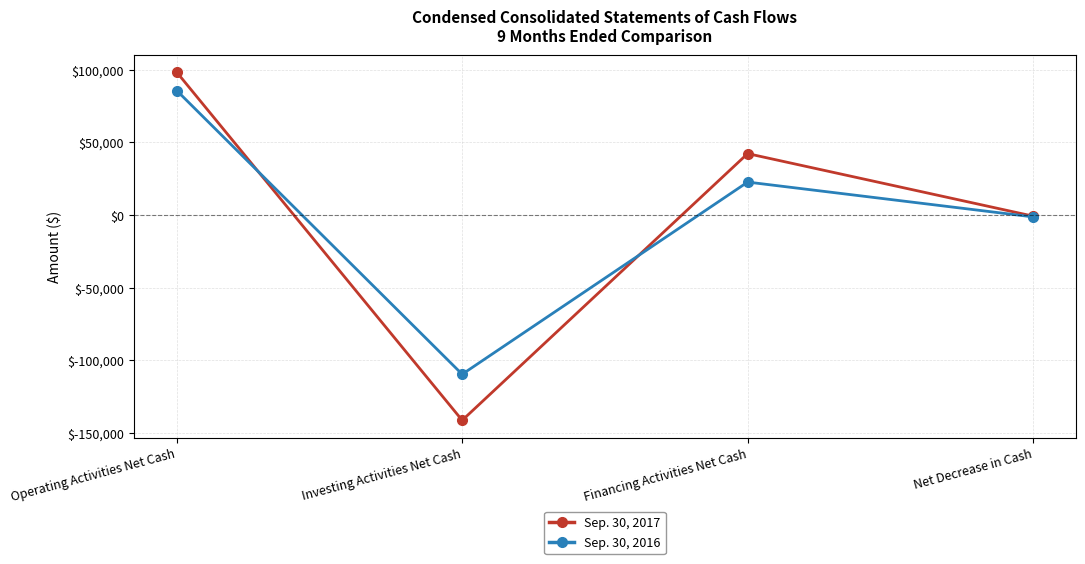

What is the label of the 3rd point from the left?

Financing Activities Net Cash